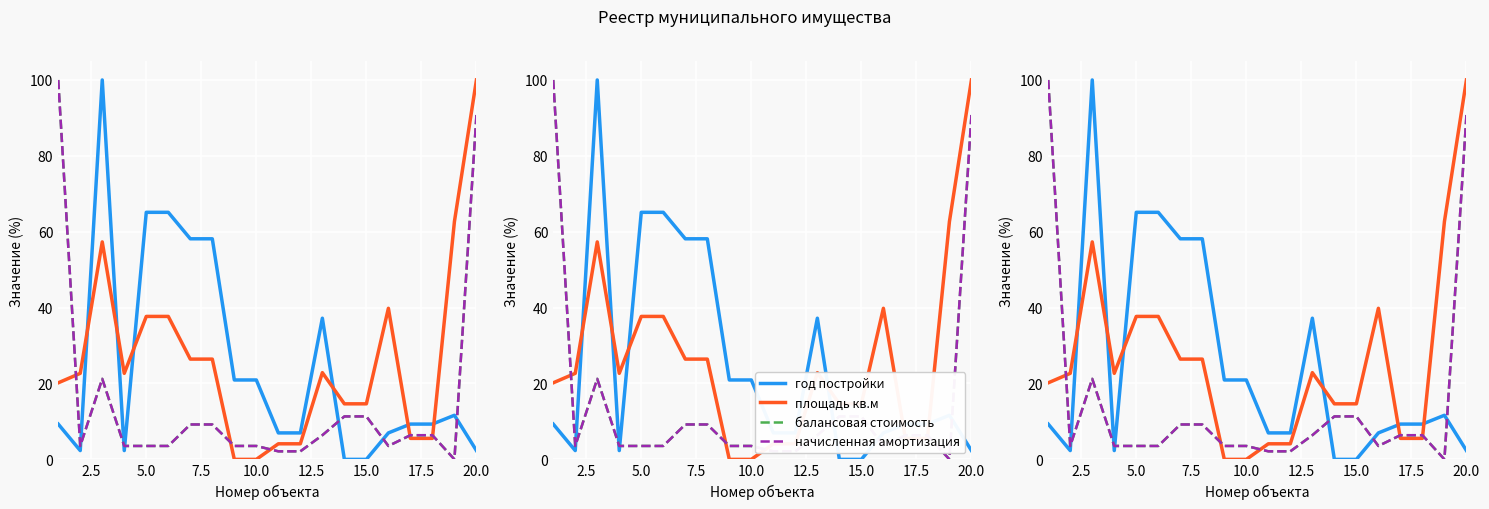

What are all the series names shown in the legend?

год постройки, площадь кв.м, балансовая стоимость, начисленная амортизация